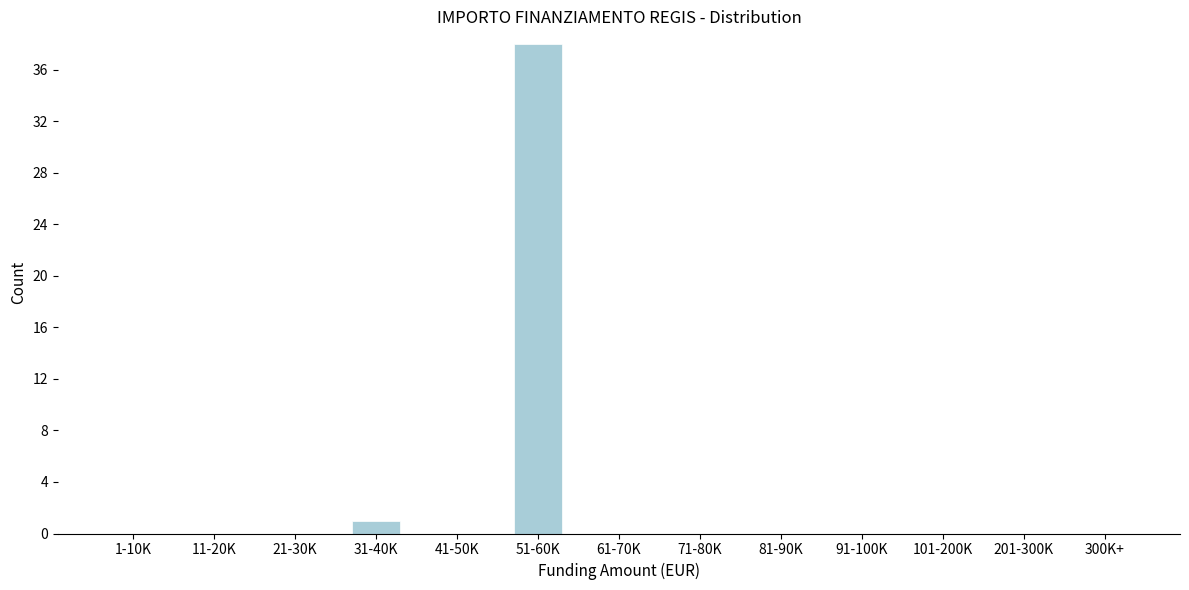

Reading right to left, list all the values displayed in this chart.

300K+=0	201-300K=0	101-200K=0	91-100K=0	81-90K=0	71-80K=0	61-70K=0	51-60K=38	41-50K=0	31-40K=1	21-30K=0	11-20K=0	1-10K=0